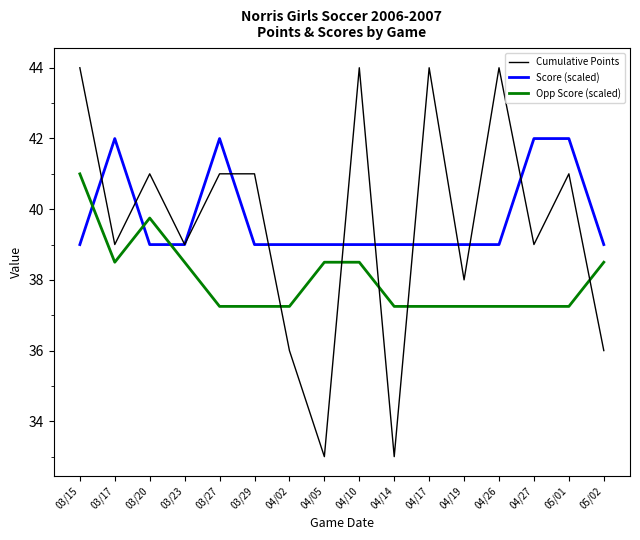

What value does the Cumulative Points series have at 03/27?

41.0